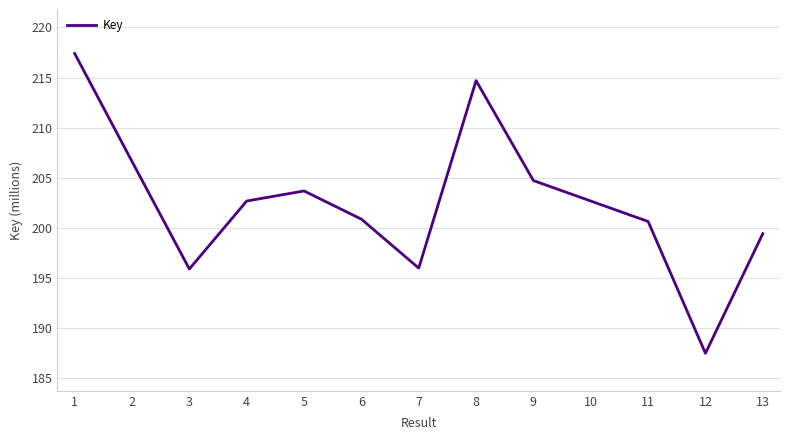

What is the change in value from 1 to 8?

-2.7